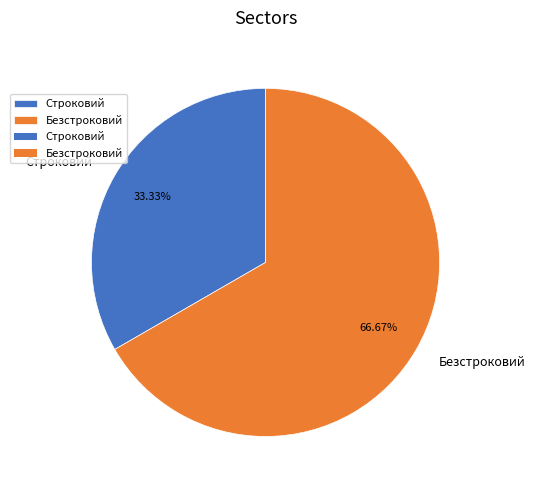

Is the sum of Безстроковий and Строковий greater than half?

Yes